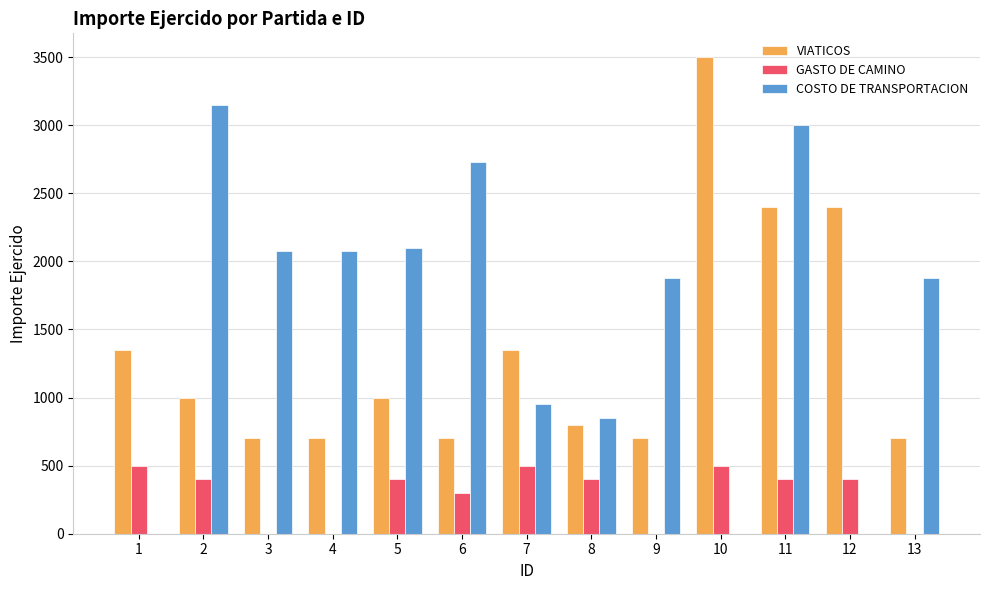

Which series has the largest total across all categories?

COSTO DE TRANSPORTACION